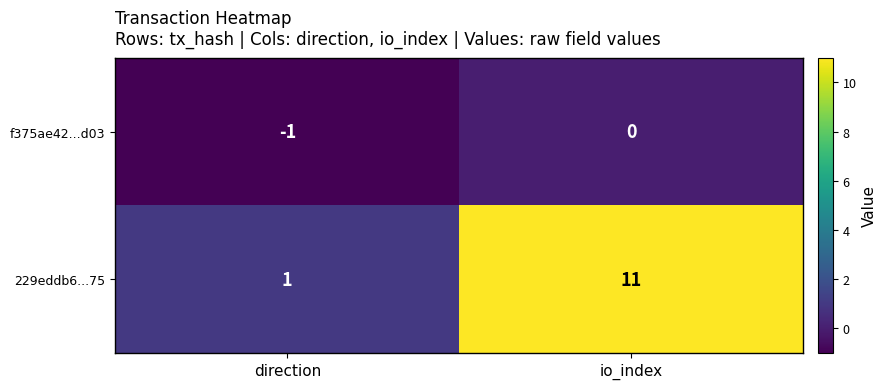

Which series changed the most between direction and io_index?

229eddb6...75